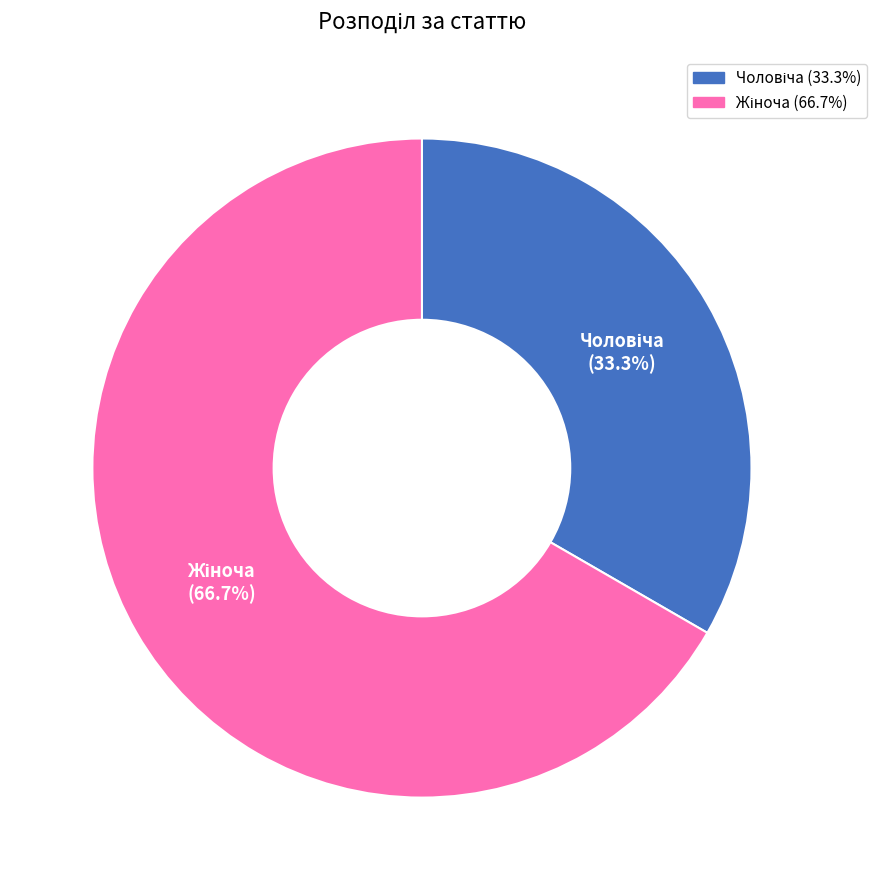

Does any single category account for the majority?

Yes